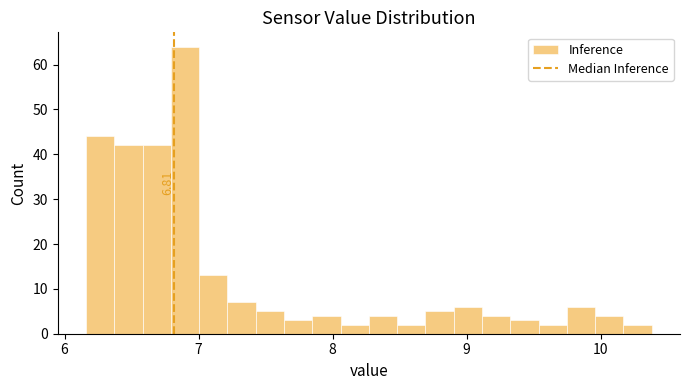

Around what value on the x-axis is the tallest bar? Give the approximate position of its centre, as read against the axis.

6.9